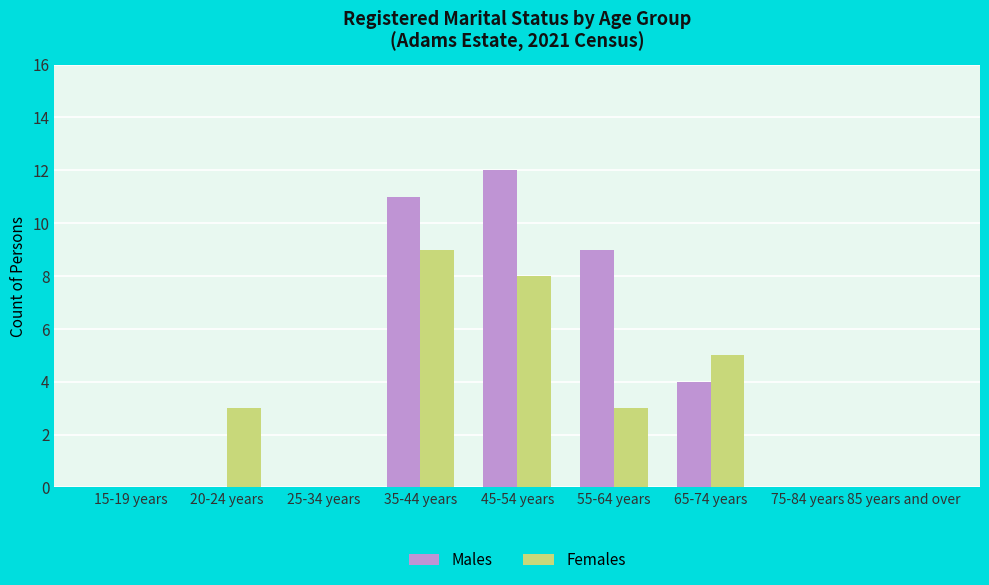

What is the sum of the Males values at 65-74 years and 35-44 years?

15